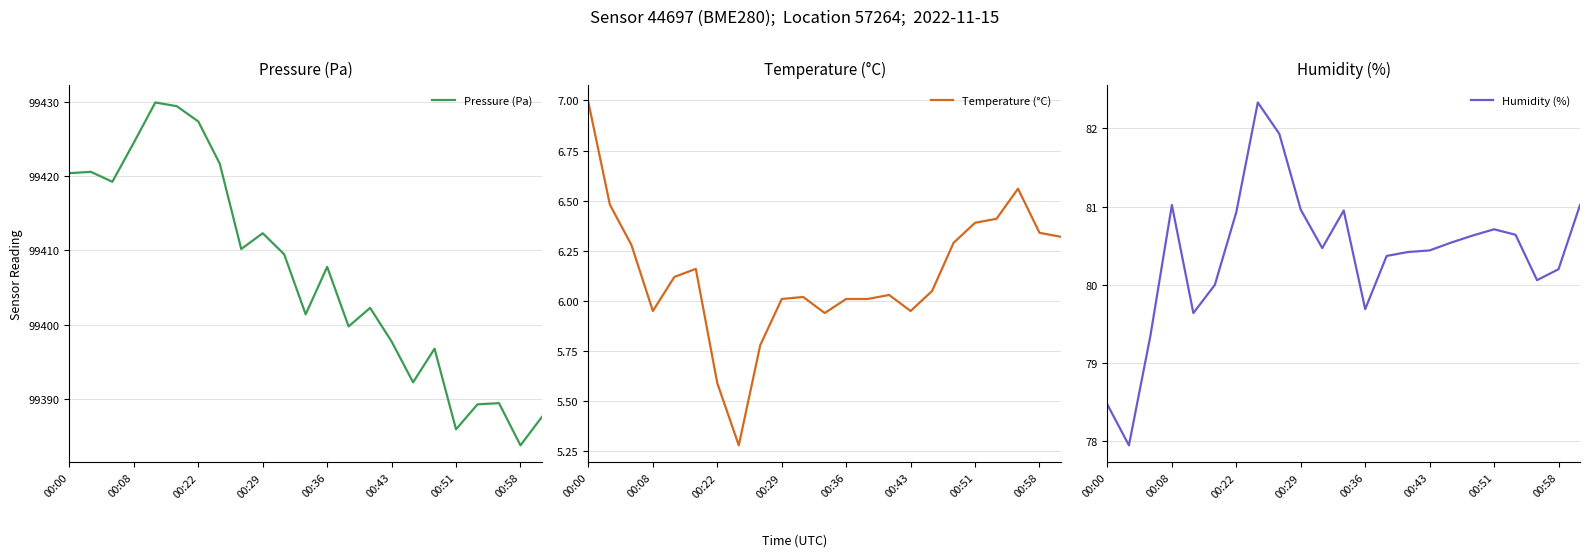

True or false: Humidity (%) has a value of 109.5 at 00:36.

False